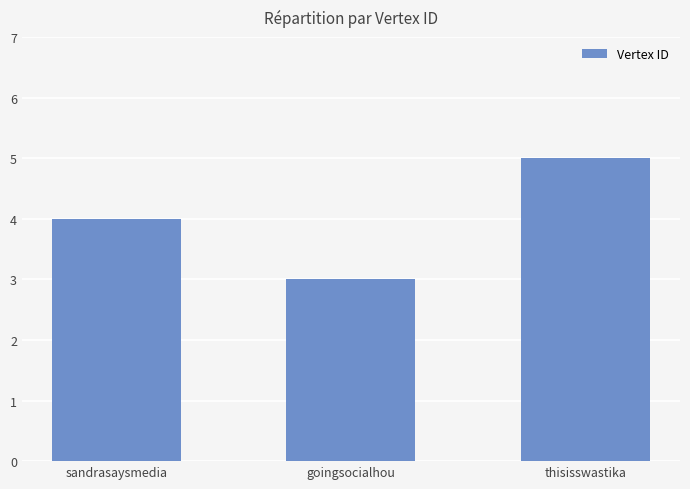

Does the chart contain any negative values?

No